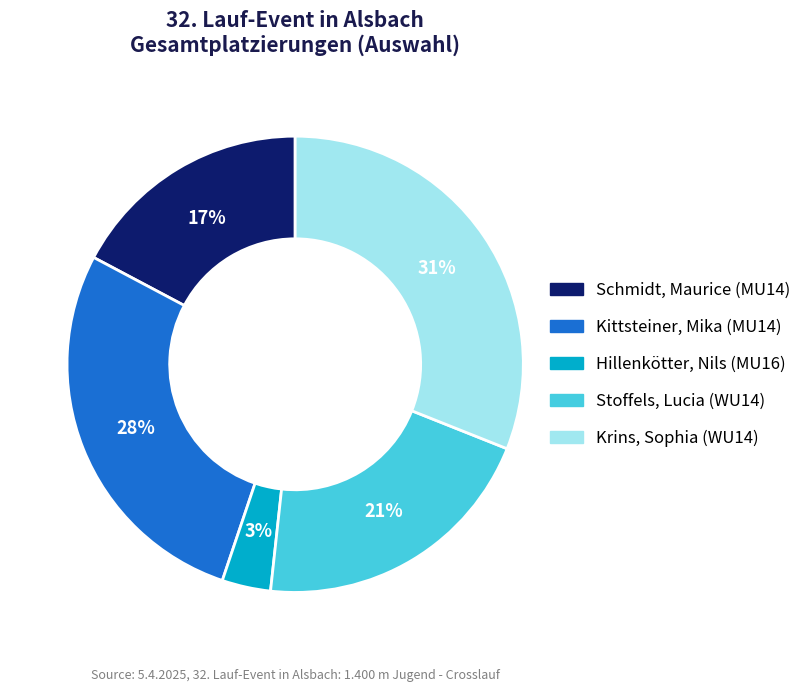

To the nearest percent, what is the average slice percentage?

20%